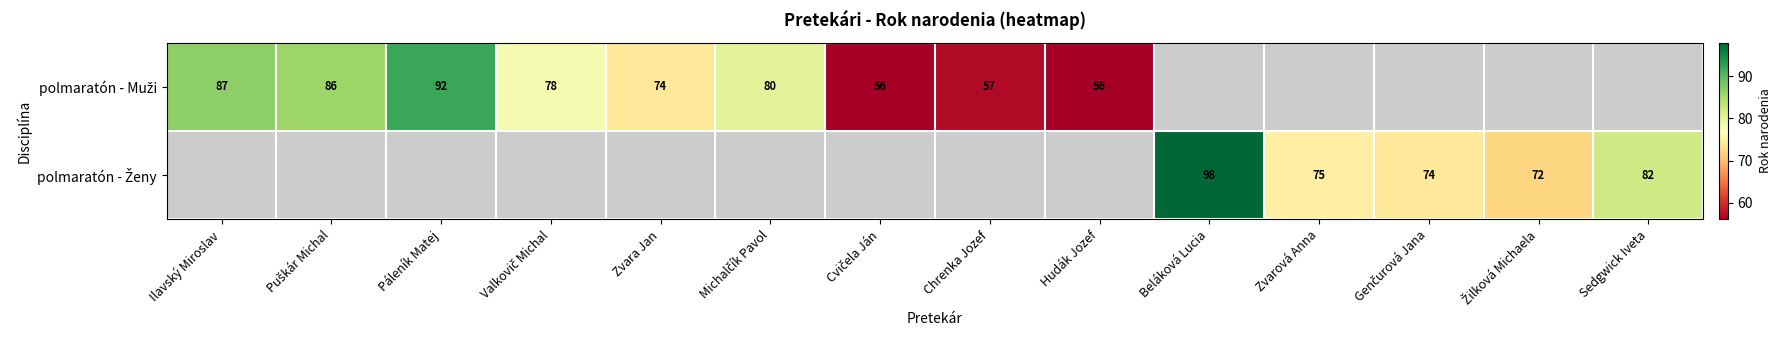

Is it true that polmaratón - Muži equals 87.0 at Ilavský Miroslav?

True